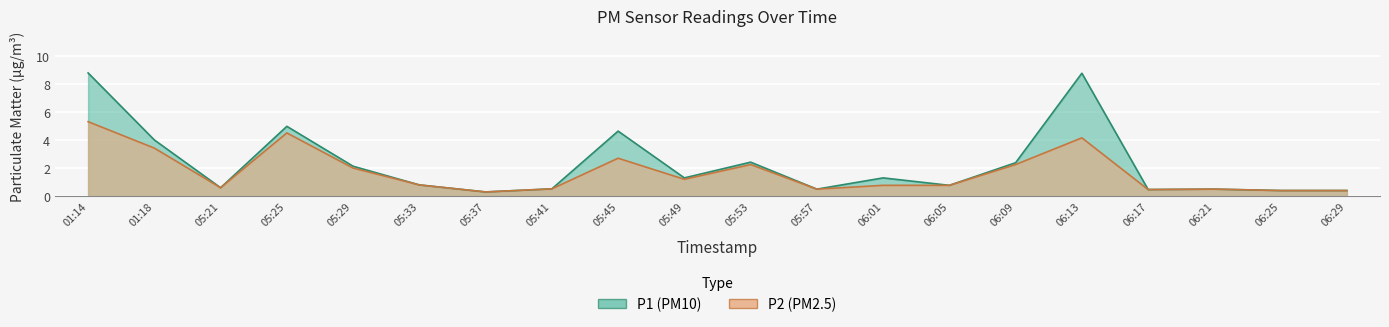

What are all the series names shown in the legend?

P1, P2